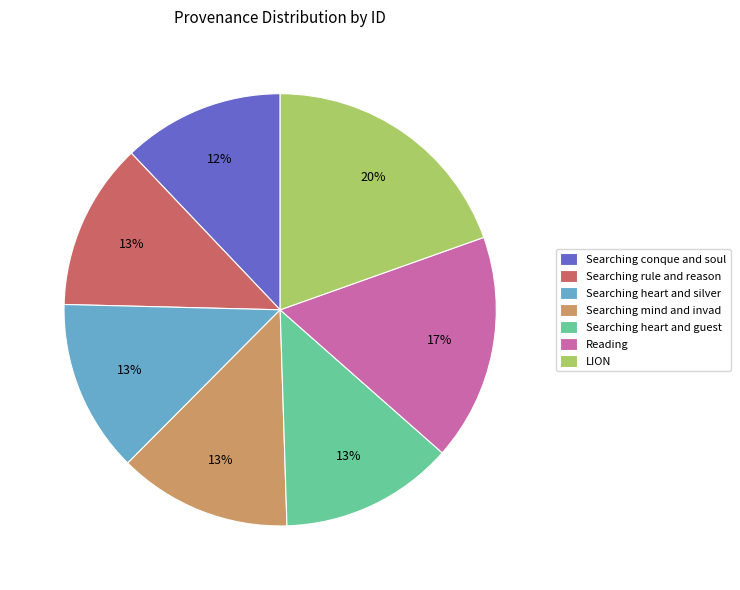

Does Searching mind and invad represent more than half of the total?

No